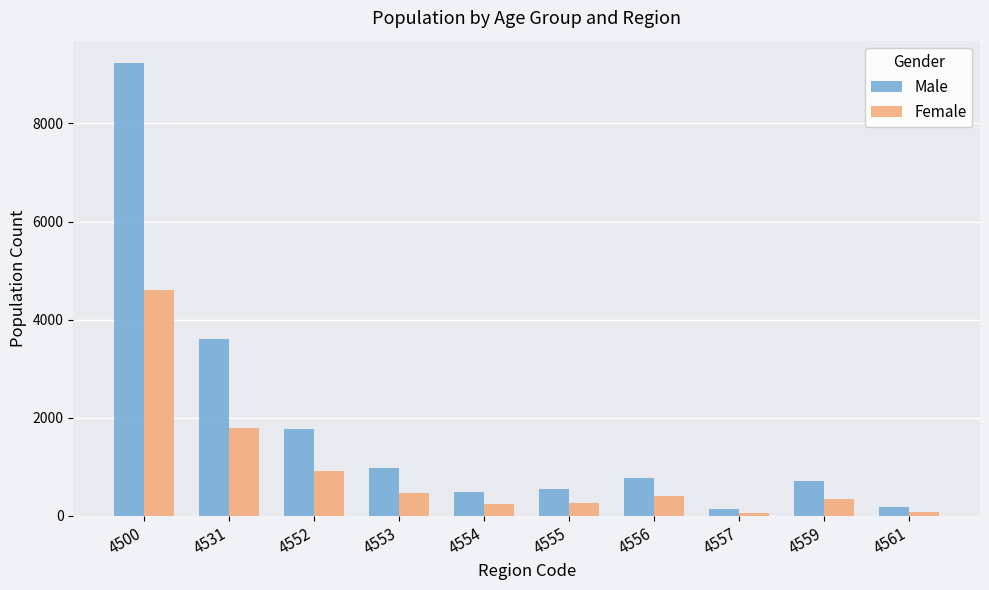

What is the sum of all Male values?

18452